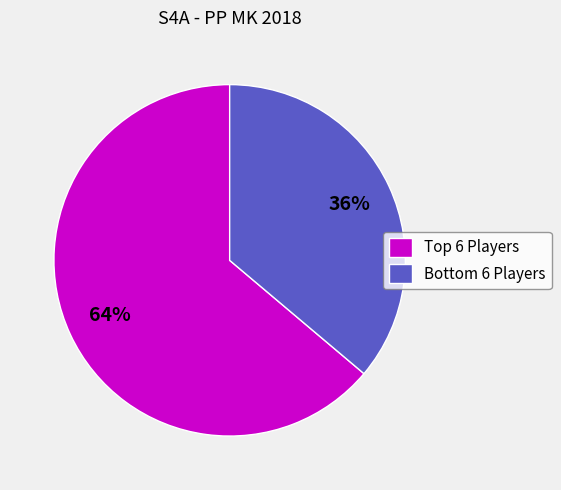

How many segments does this pie chart have?

2